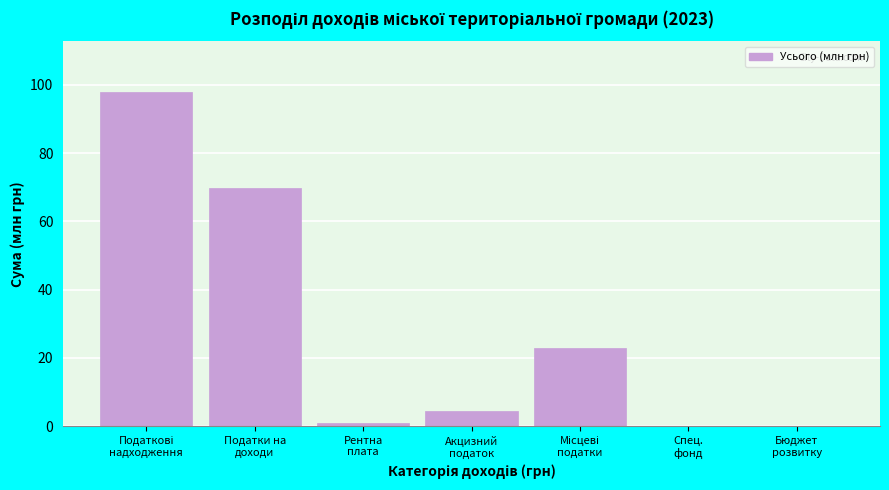

What is the sum of all values?

196.0